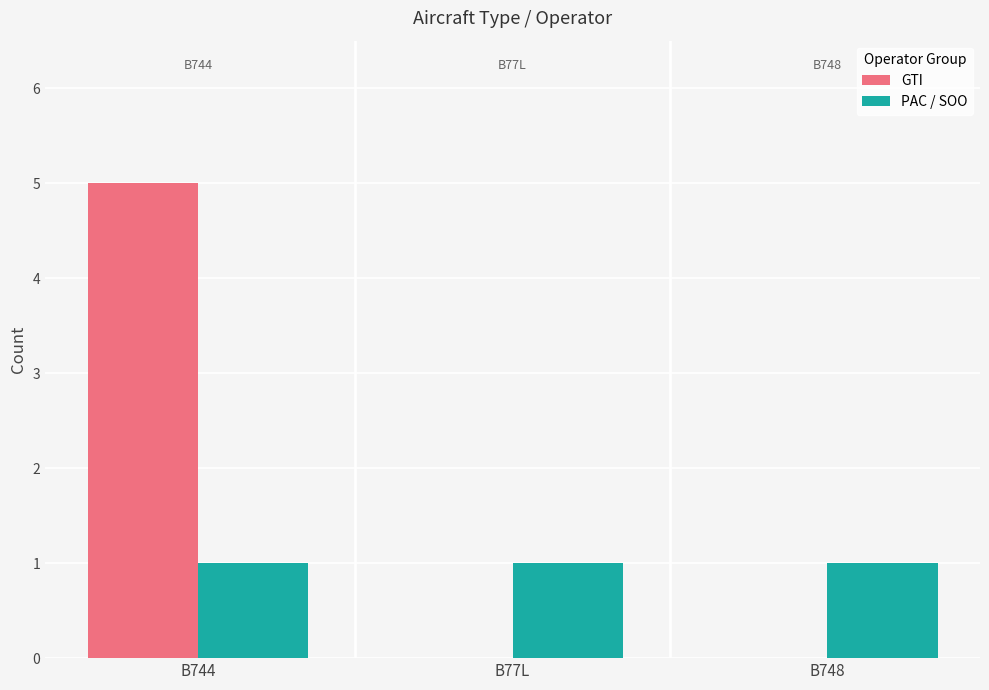

Reading right to left, list all the values displayed in this chart.

GTI: 0	0	5
PAC / SOO: 1	1	1